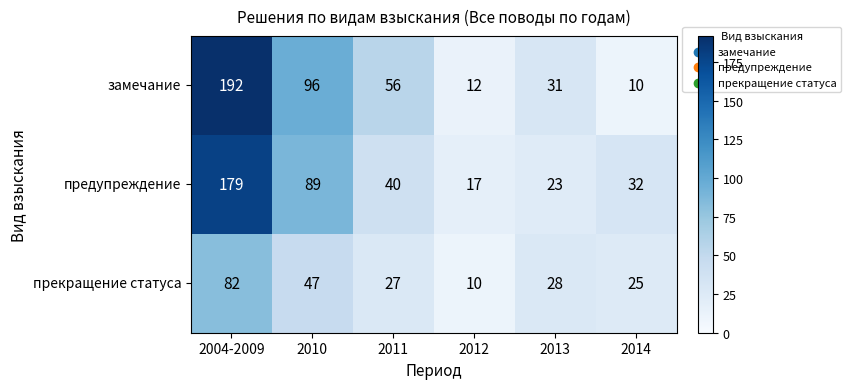

At how many categories does at least one series exceed 188?

1